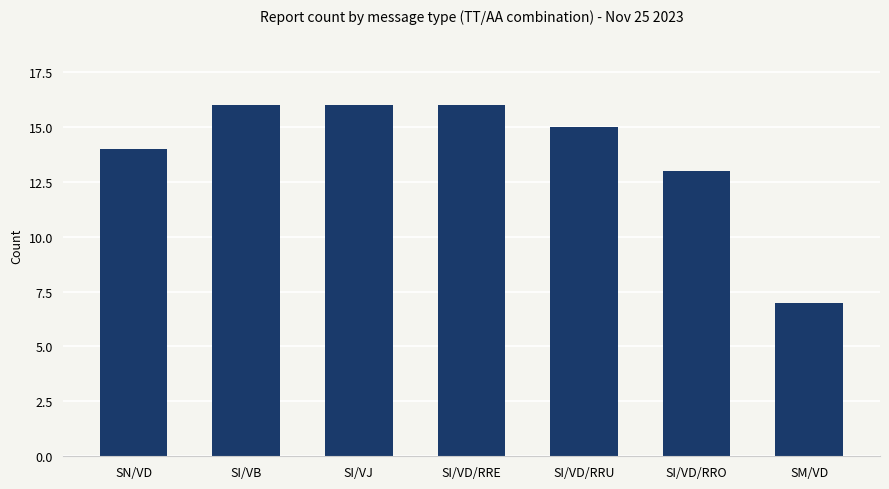

How many bars are there in total?

7